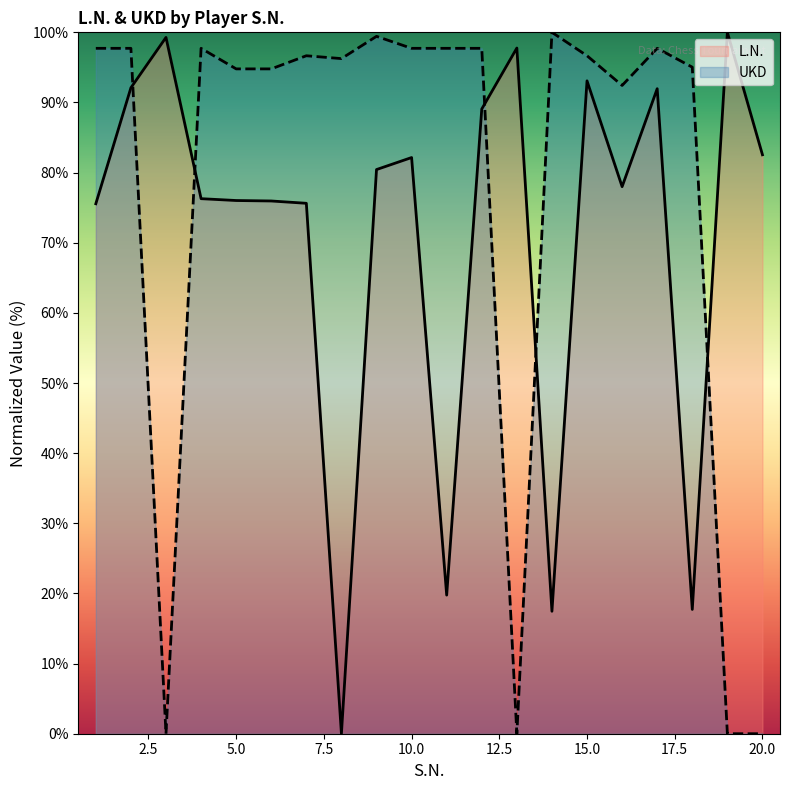

Which has a higher value, 5 or 16?

16